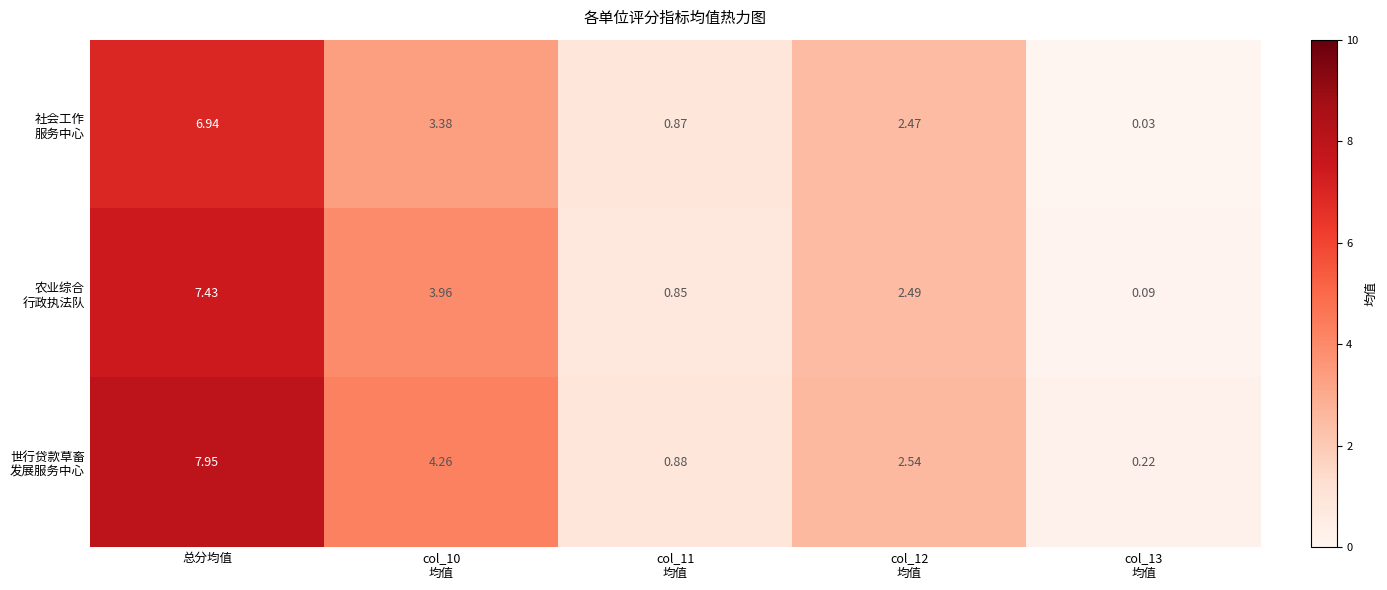

How many distinct data groups are displayed?

3